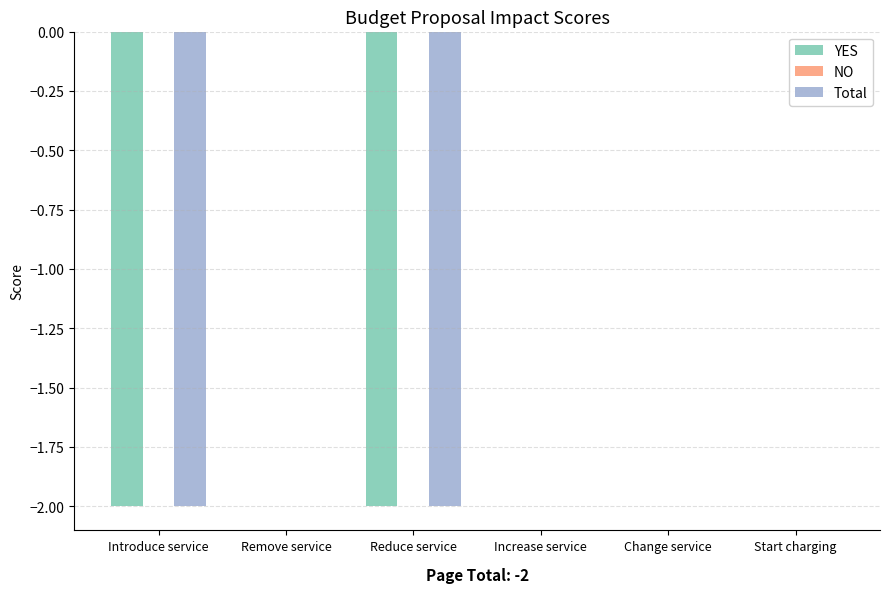

How many data points does each series have?

6